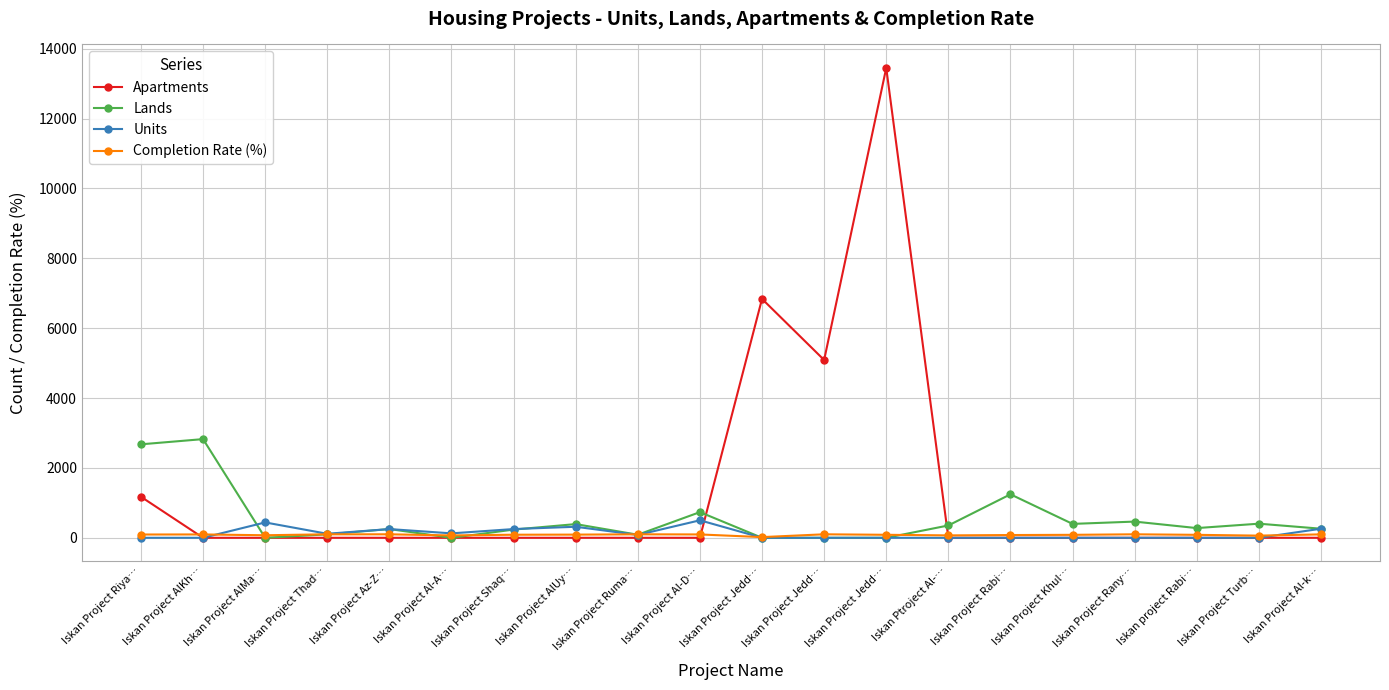

Where is the first local maximum for Completion Rate (%)?

Iskan Project AlKh…